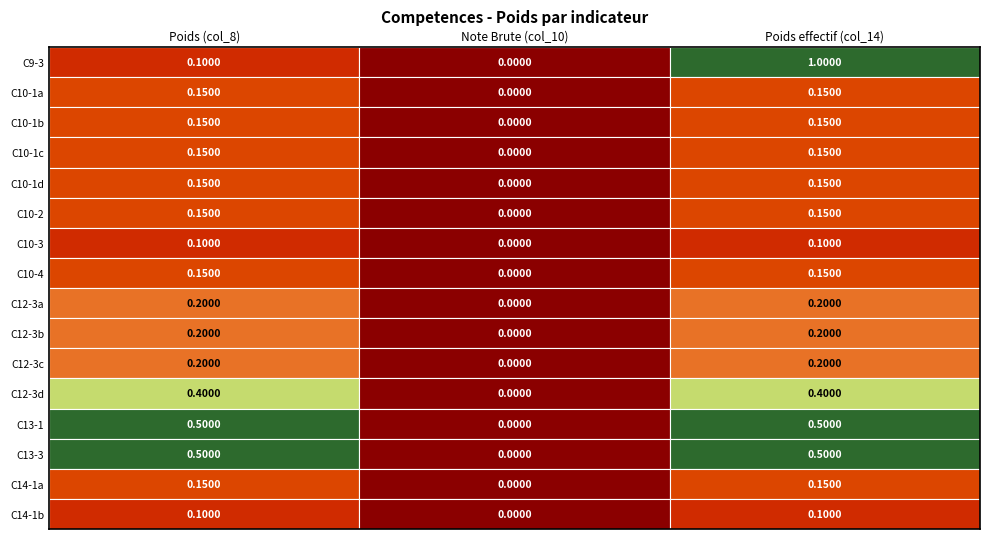

What is the difference between the maximum and minimum values in the C12-3a series?

0.2